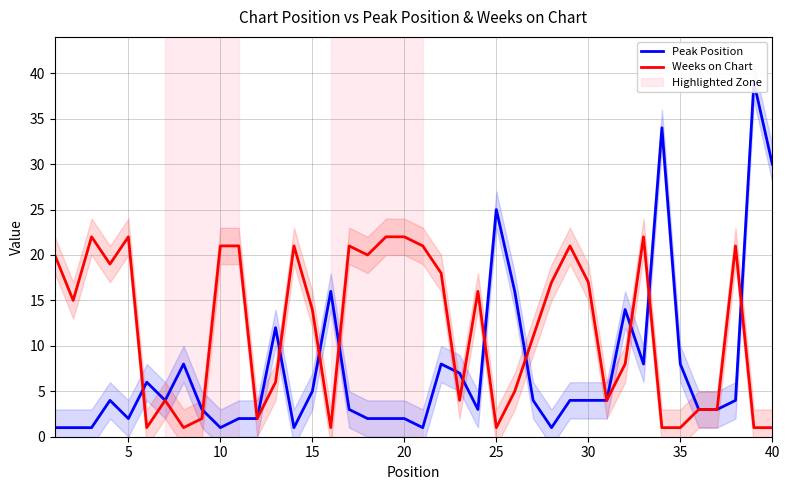

What is the sum of all Weeks on Chart values?

473